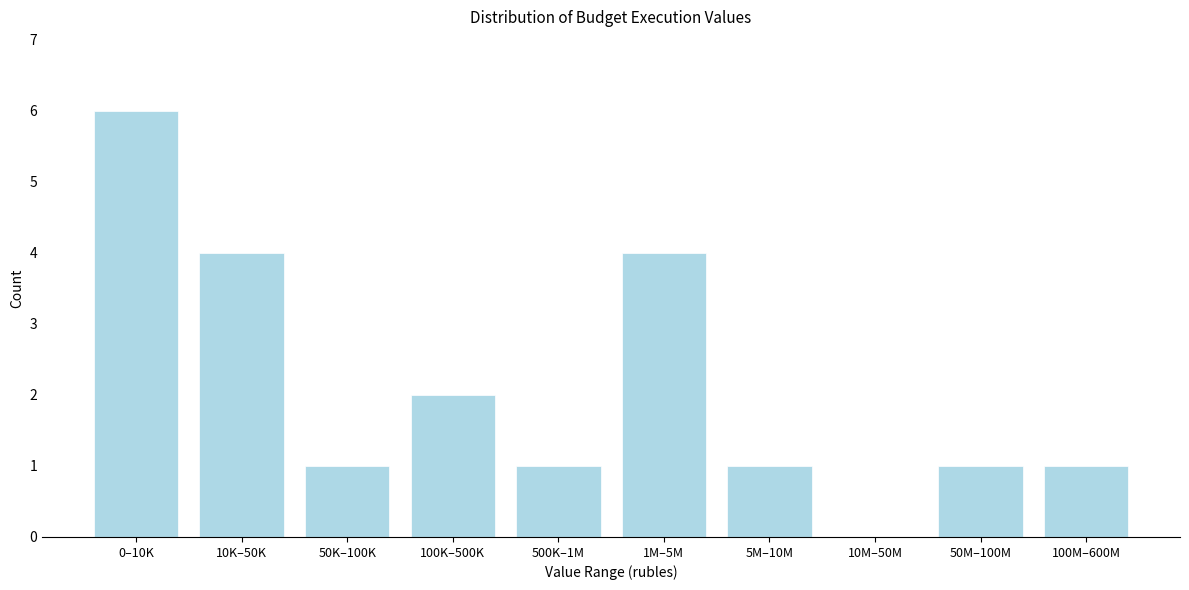

Reading right to left, what are all the values shown in this chart?

100M–600M=1	50M–100M=1	10M–50M=0	5M–10M=1	1M–5M=4	500K–1M=1	100K–500K=2	50K–100K=1	10K–50K=4	0–10K=6